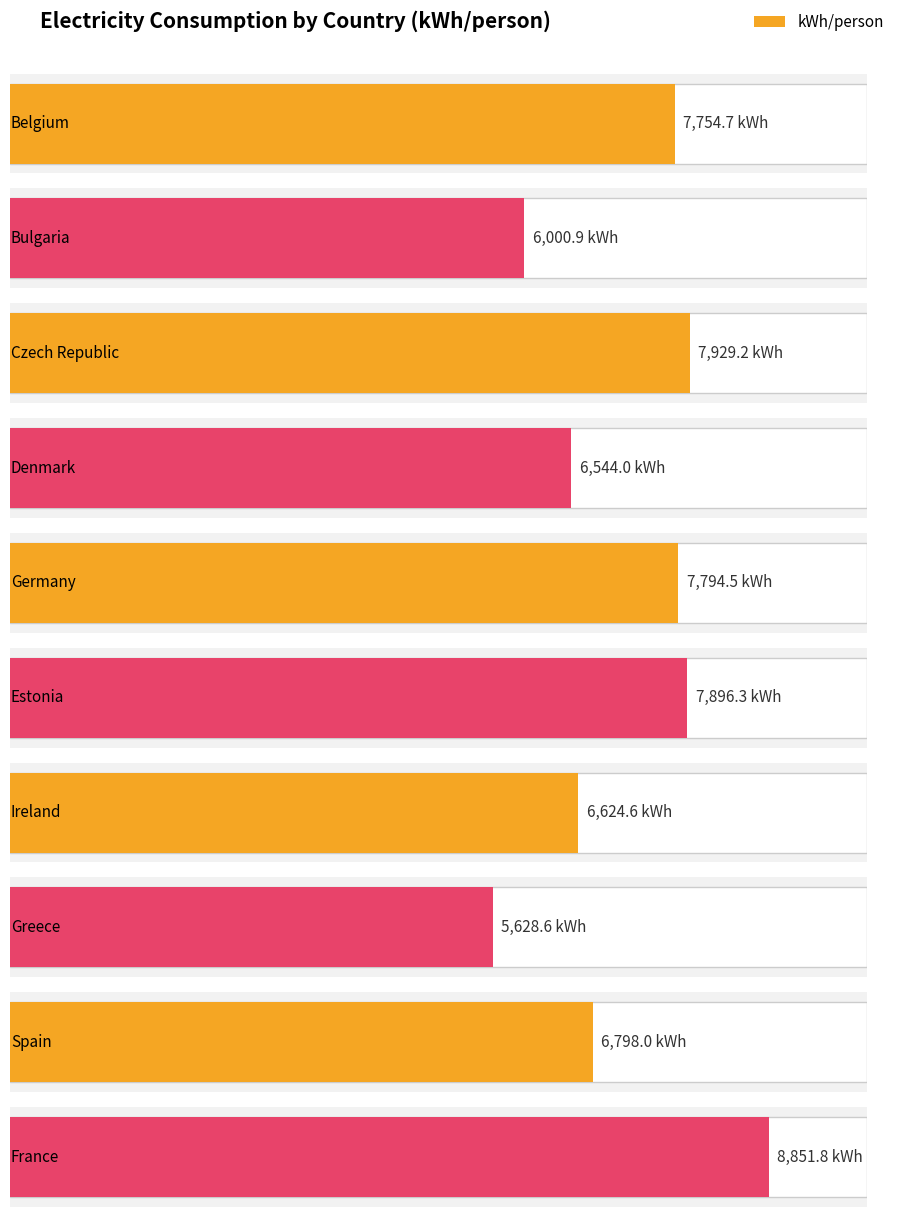

List the labels in order of value, largest first.

France, Czech Republic, Estonia, Germany, Belgium, Spain, Ireland, Denmark, Bulgaria, Greece